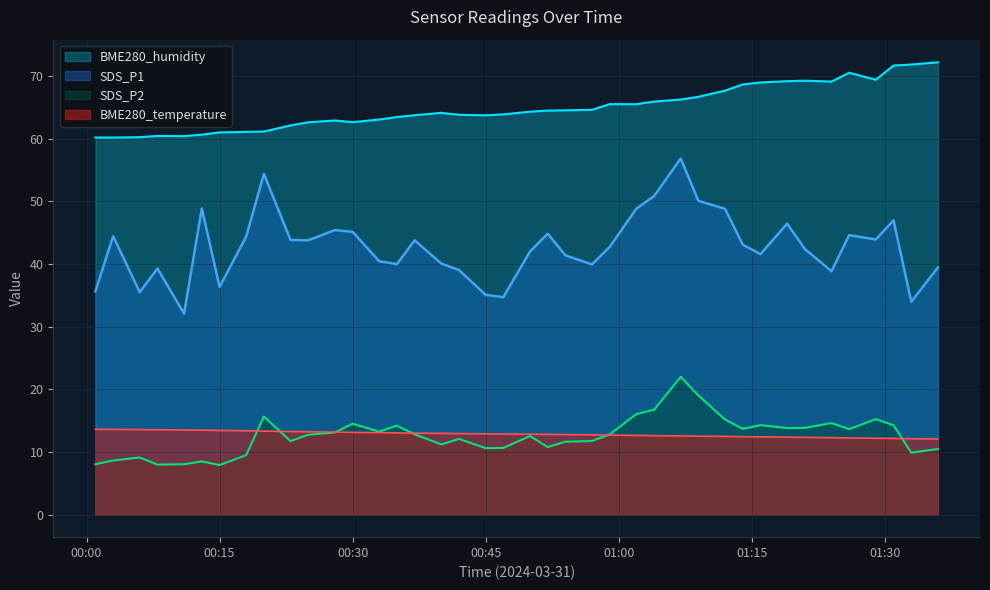

Count the number of categories in the chart.

40